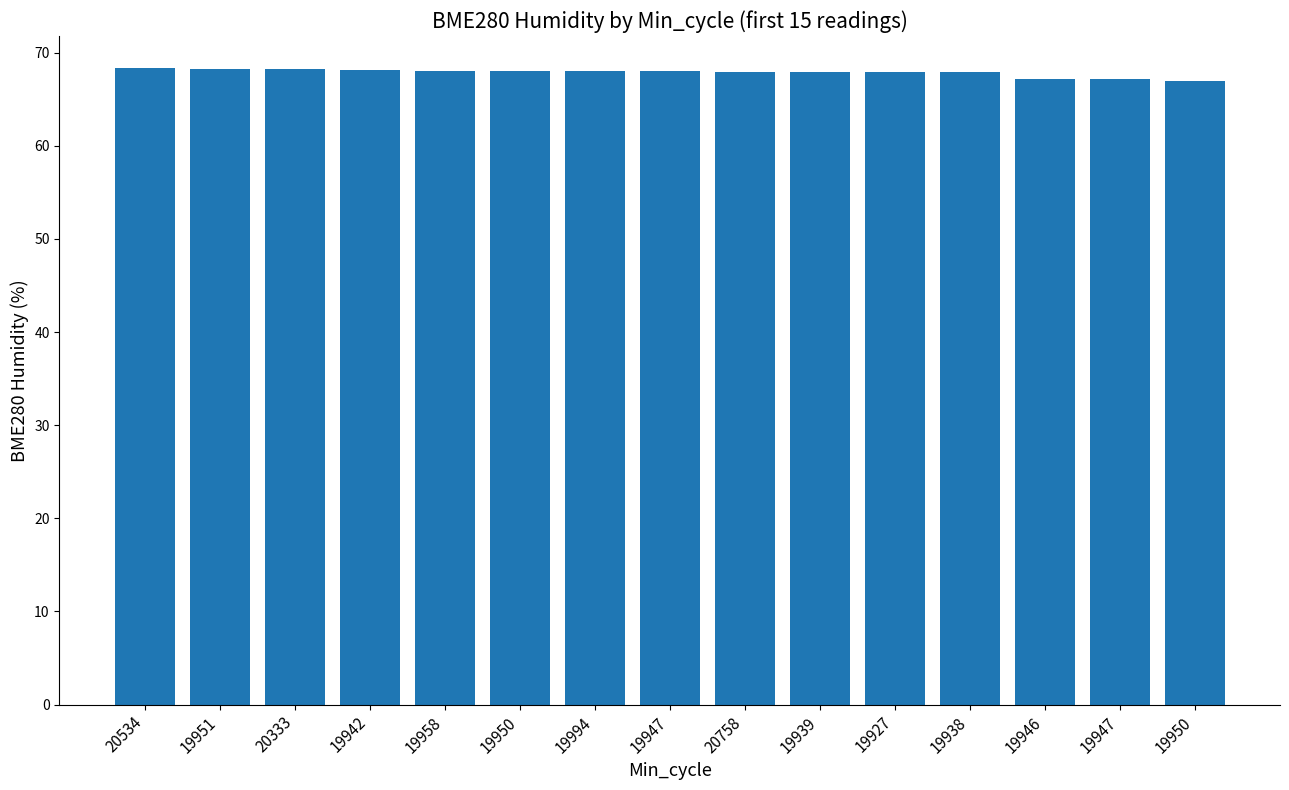

The value at 19939 is 67.9. True or false?

True